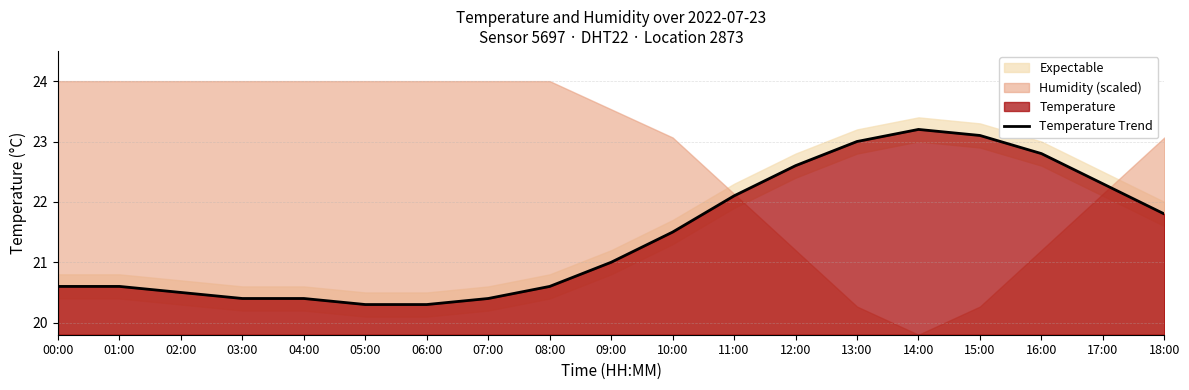

List the labels in order of value, largest first.

14:00, 15:00, 13:00, 16:00, 12:00, 17:00, 11:00, 18:00, 10:00, 09:00, 00:00, 01:00, 08:00, 02:00, 03:00, 04:00, 07:00, 05:00, 06:00